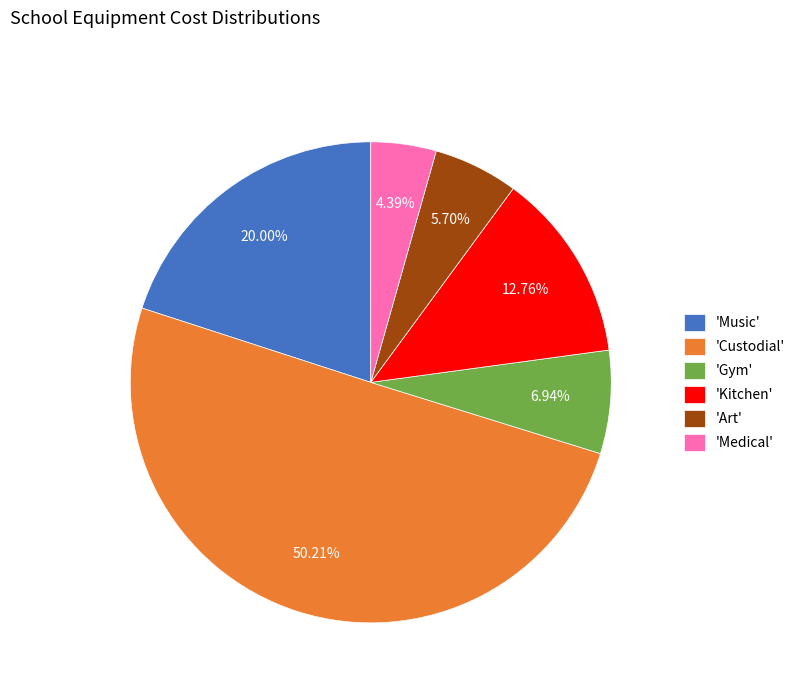

Rank the categories by value from lowest to highest.

'Medical', 'Art', 'Gym', 'Kitchen', 'Music', 'Custodial'